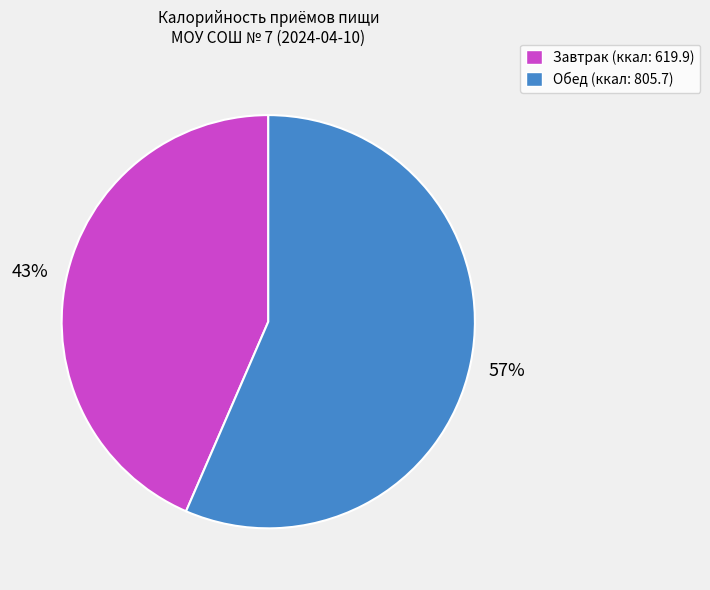

Which slice is the smallest?

Завтрак